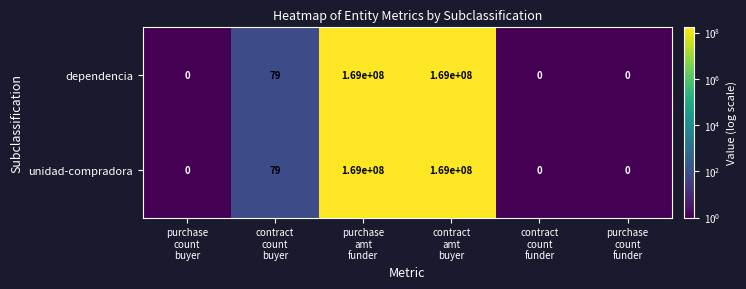

What is the difference between the second highest and second lowest values in the dependencia series?

169000000